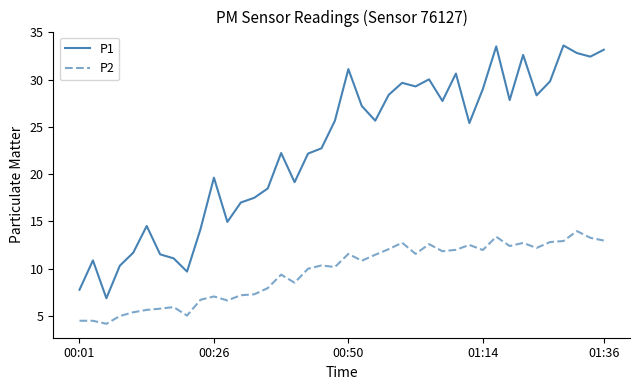

How many values in the P1 series are below 25?

19